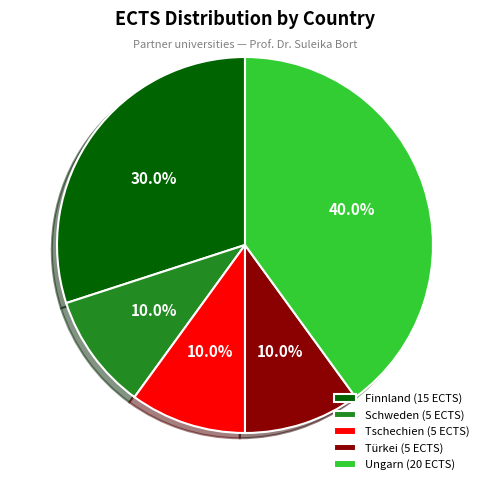

How many segments does this pie chart have?

5